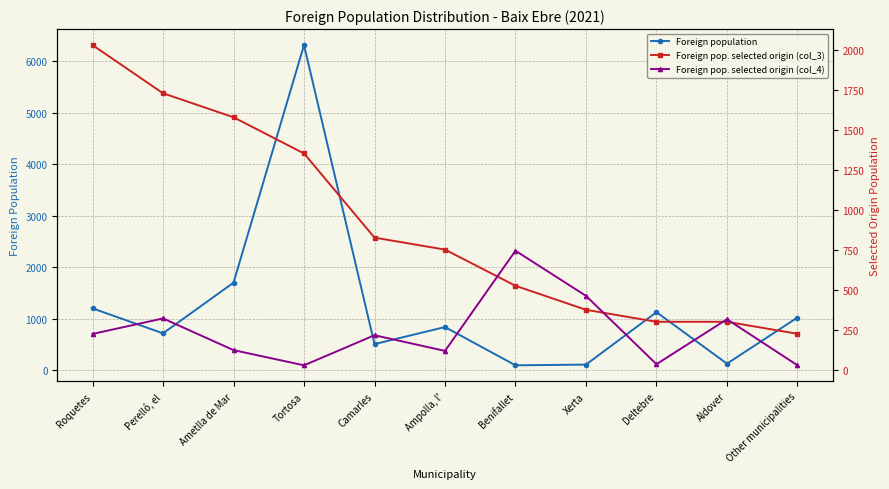

Rank the series at Camarles from highest to lowest value.

Foreign pop. selected origin (col_3), Foreign population, Foreign pop. selected origin (col_4)